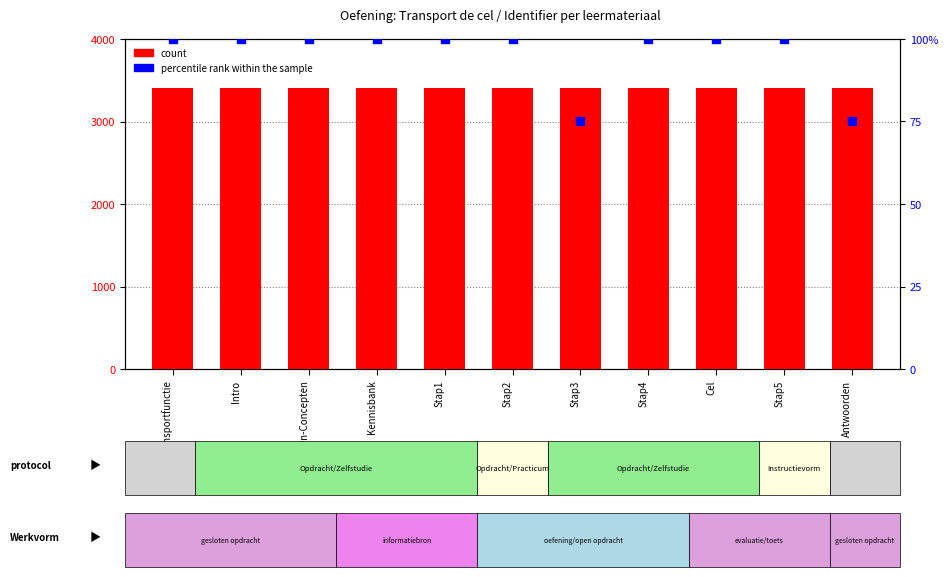

Which series reaches the minimum Y coordinate?

percentile rank within the sample